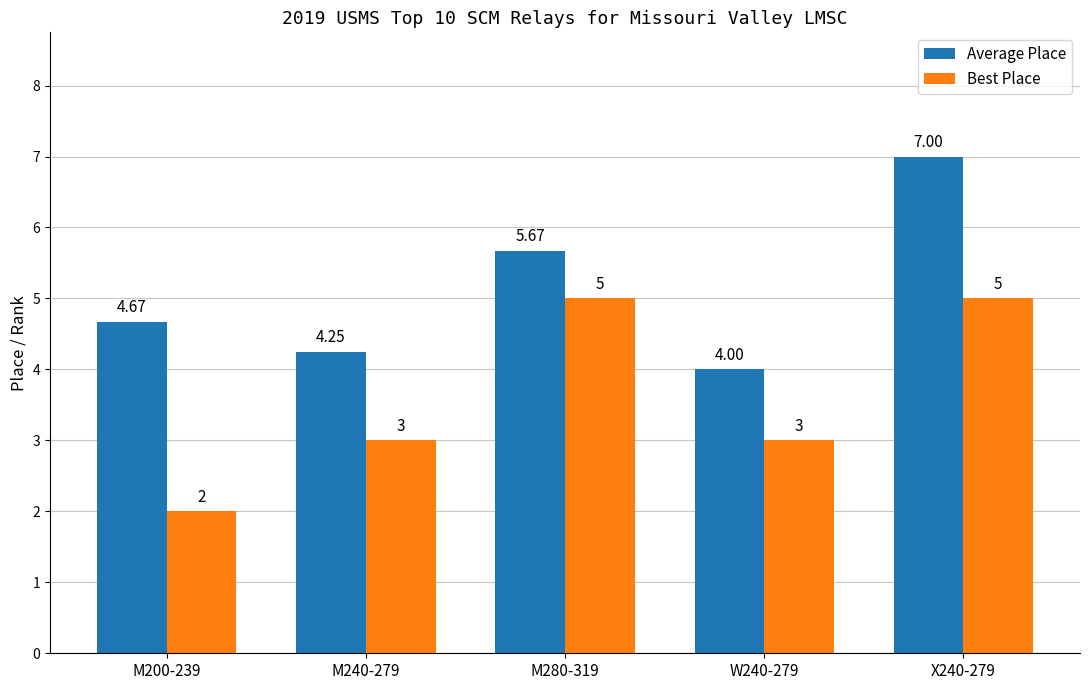

At which label is Average Place closest to 5?

M200-239